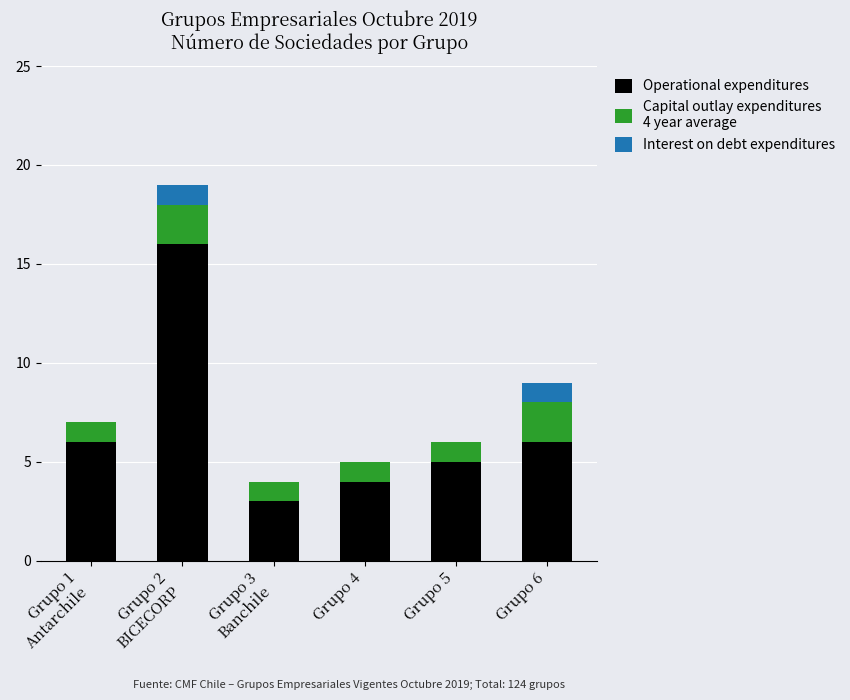

Are the bars grouped side by side (vs. stacked)?

No